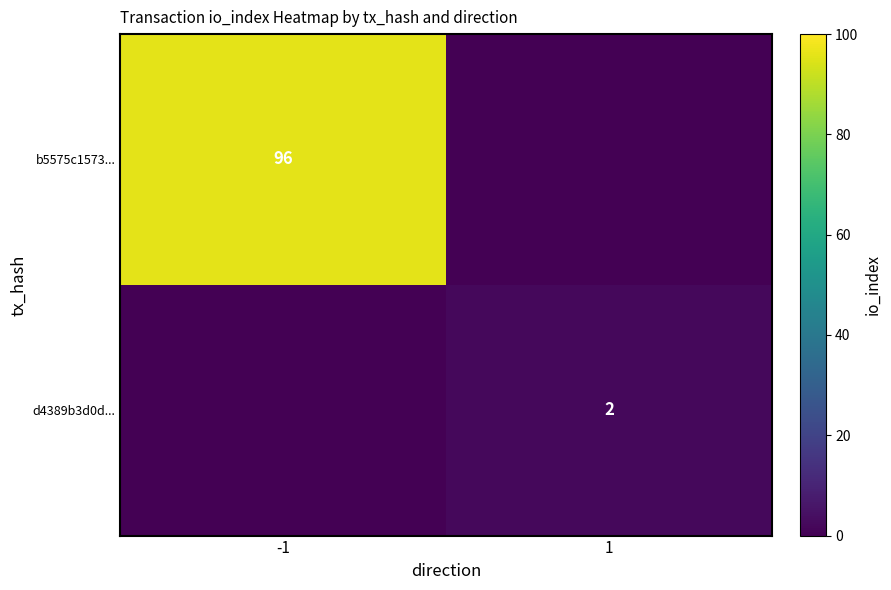

Is the value of d4389b3d0d... at 1 greater than the value of b5575c1573... at -1?

No